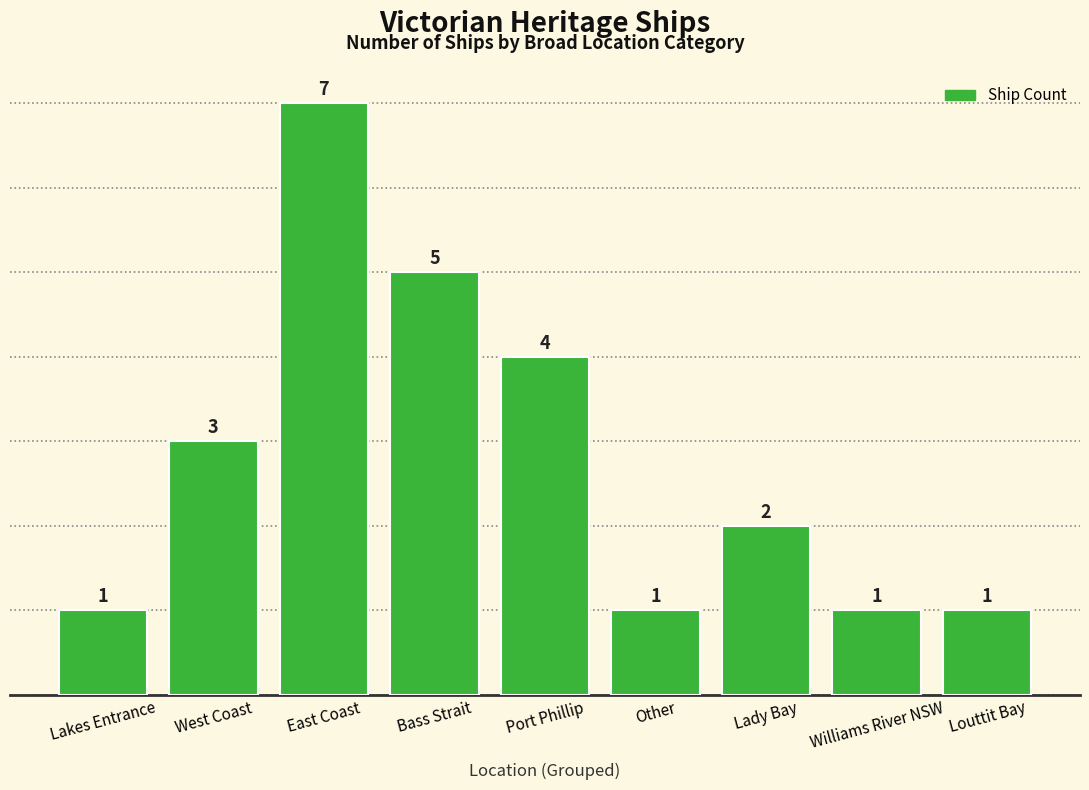

Reading left to right, transcribe all the data shown in this chart.

1	3	7	5	4	1	2	1	1